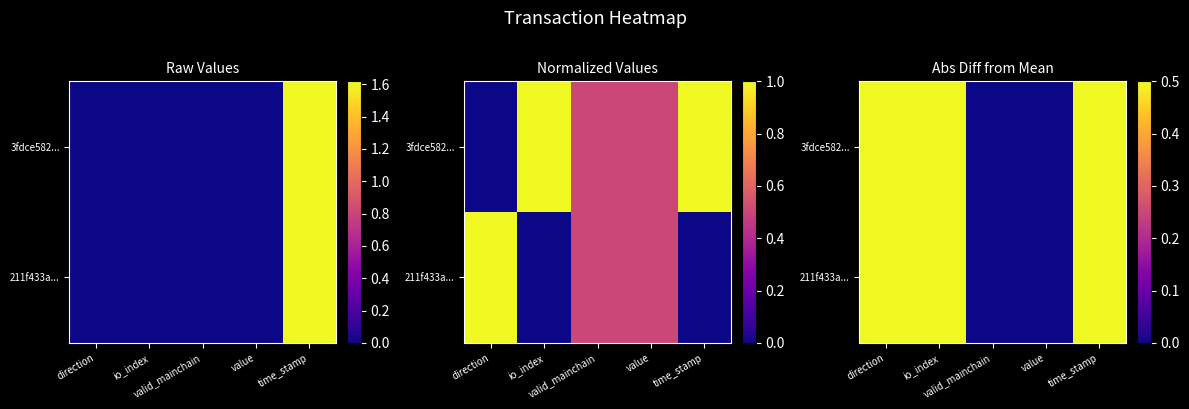

True or false: 211f433a... has a value of 0.5 at direction.

True